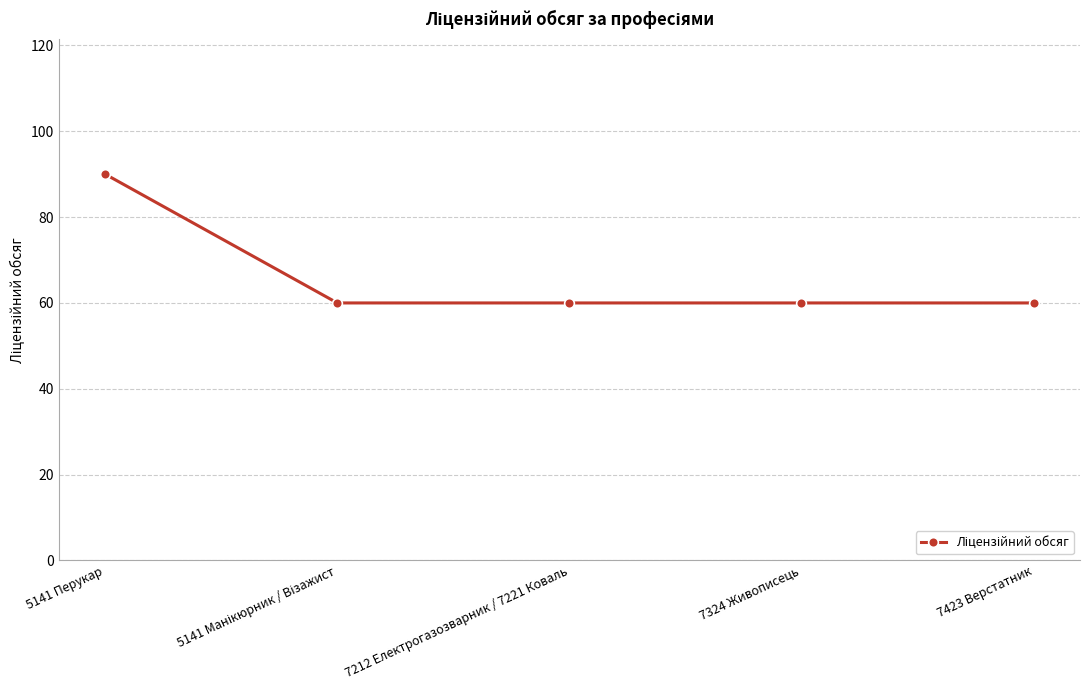

Which label corresponds to the largest value in the chart?

5141 Перукар